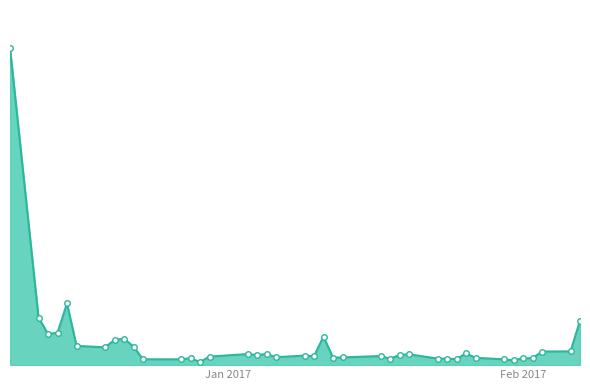

Does the chart display data point markers on the line(s)?

No